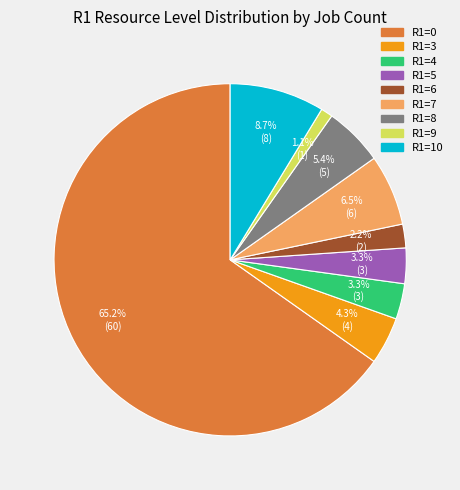

Between R1=6 and R1=3, which is larger?

R1=3